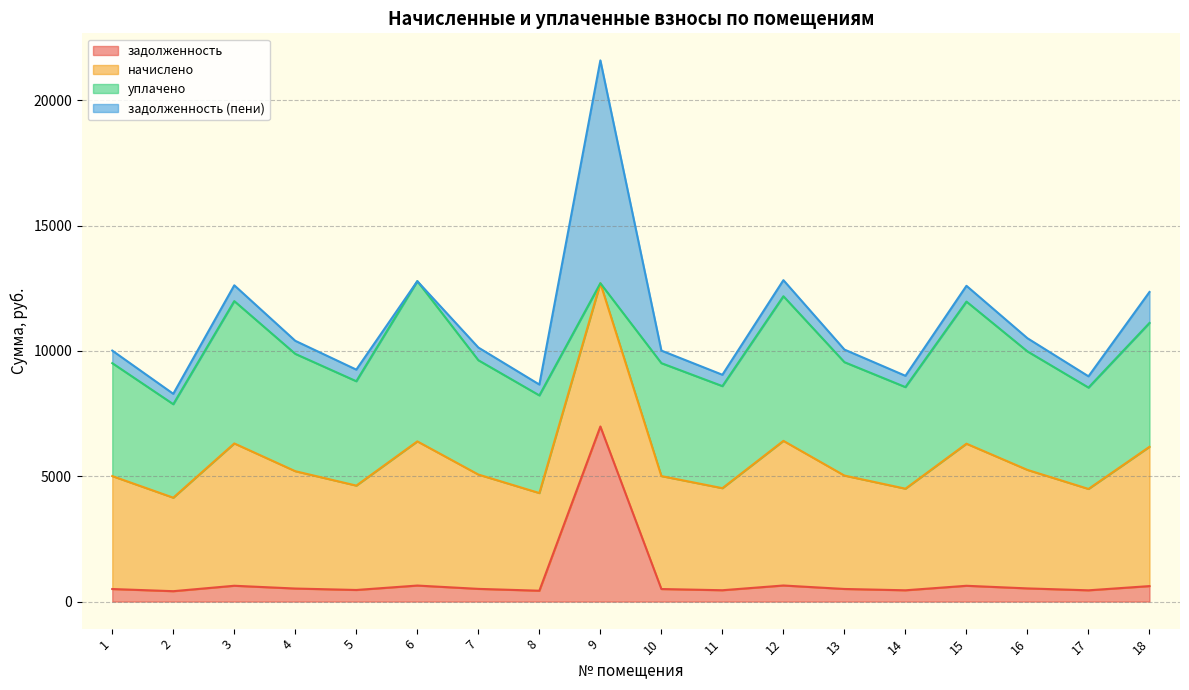

What is the highest value of the задолженность series?

6986.0